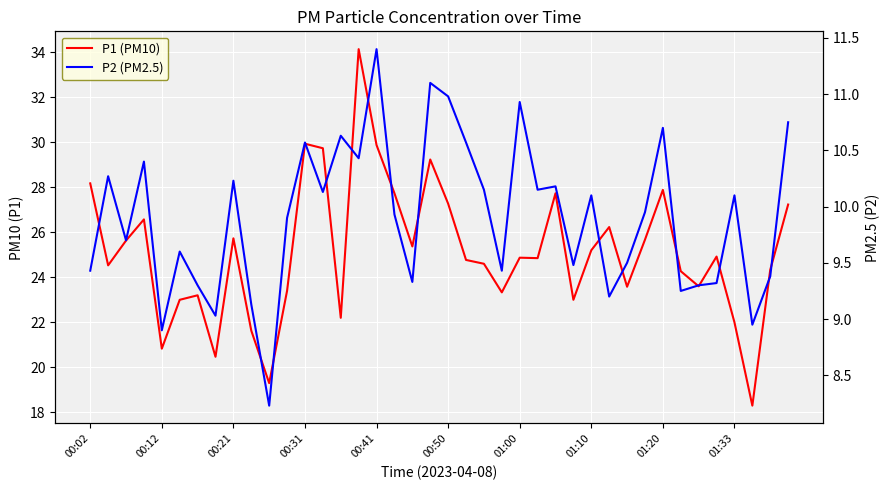

What is the sum of the P2 (PM2.5) values at 18 and 32?

20.0